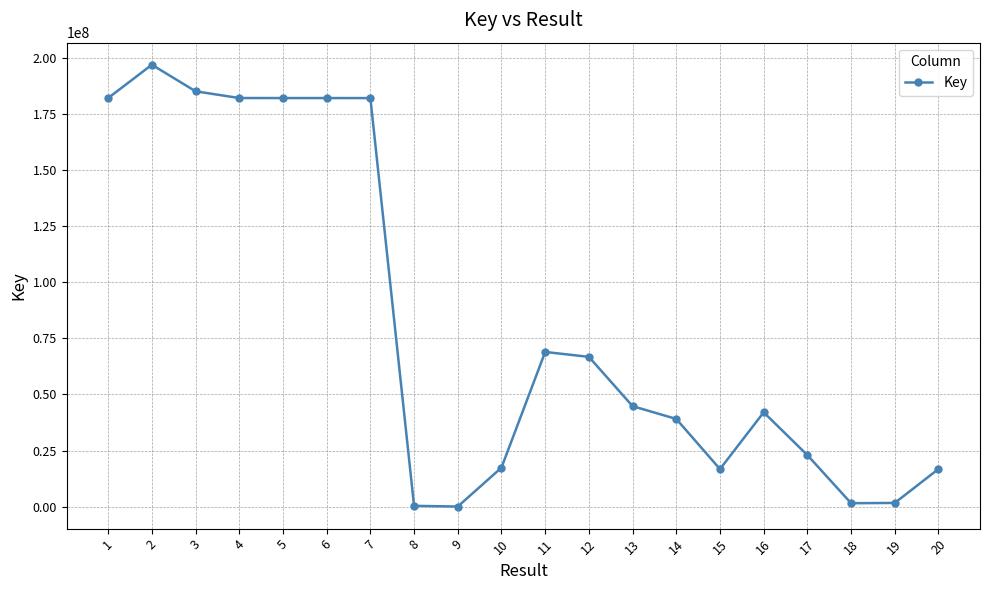

True or false: the data shows 197083842 at 2.

True